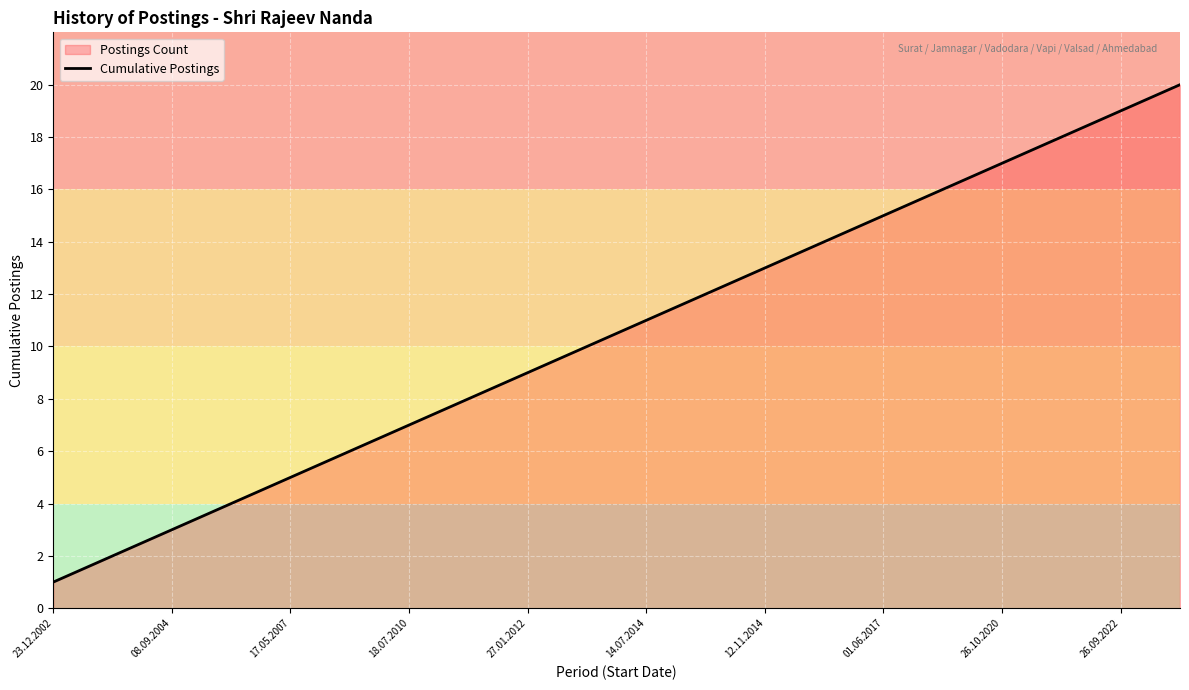

At which category does the chart reach its peak across all series?

19